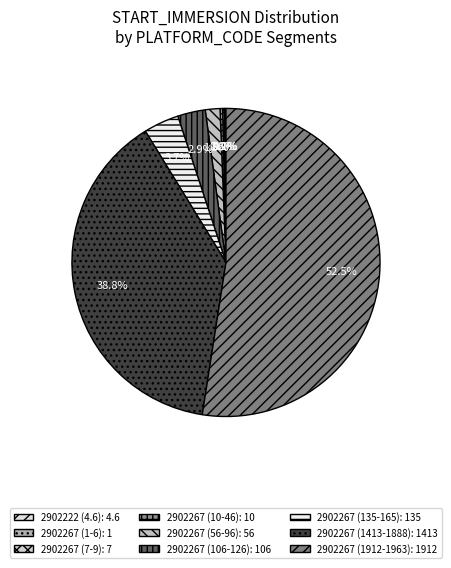

What is the largest slice in the pie chart?

2902267 (1912-1963)